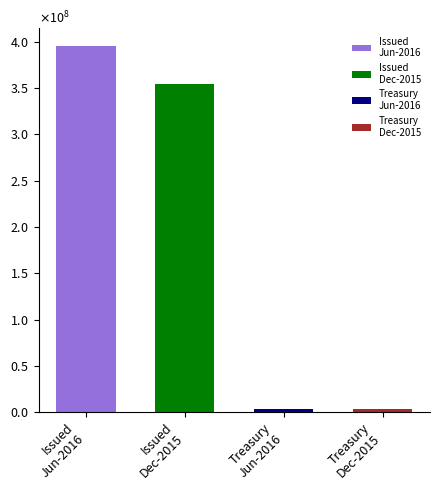

What position from the left is Common stock, shares issued?

1